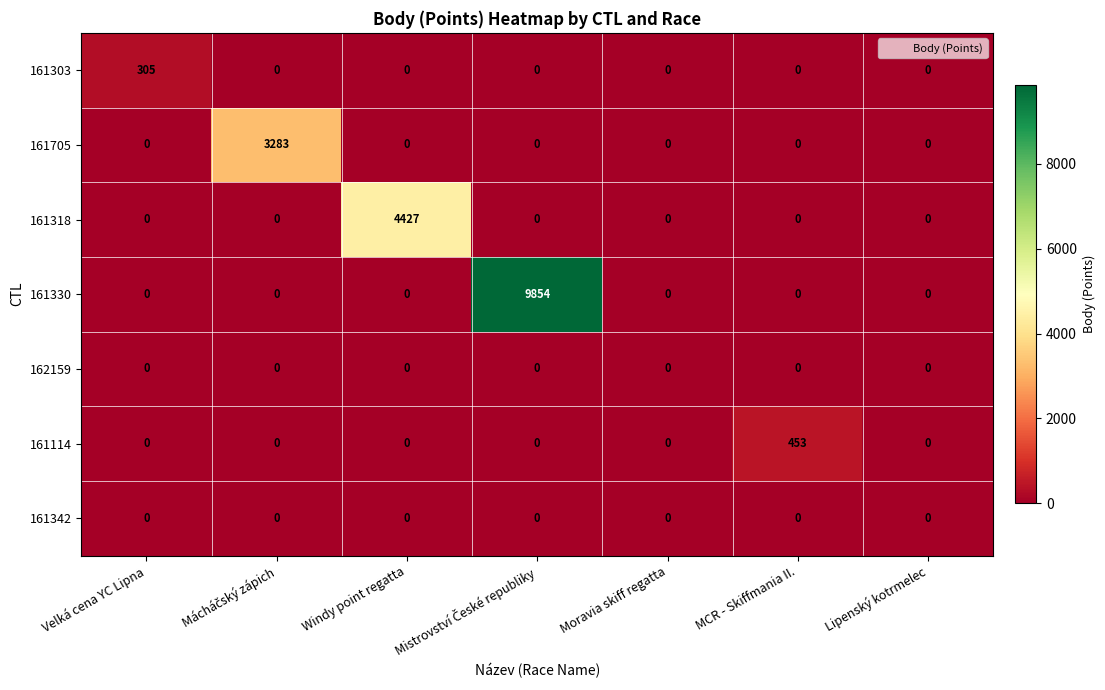

Which series has the largest total across all categories?

161330